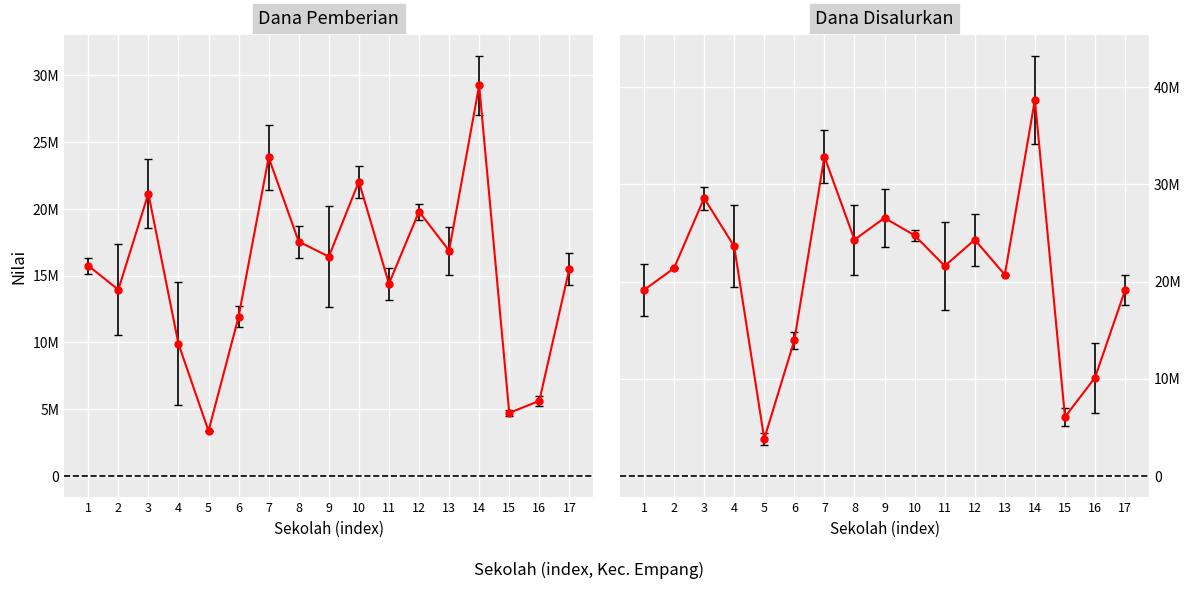

What is the average value of the Dana Pemberian series?

15419118